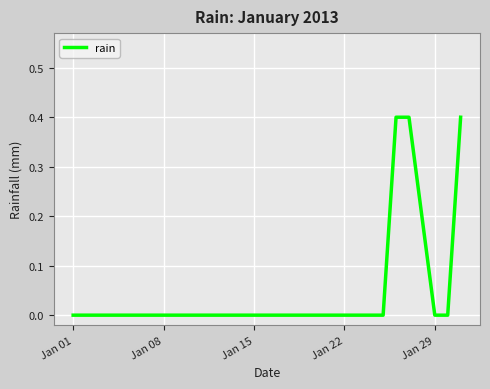

What is the difference between the maximum and minimum values?

0.4